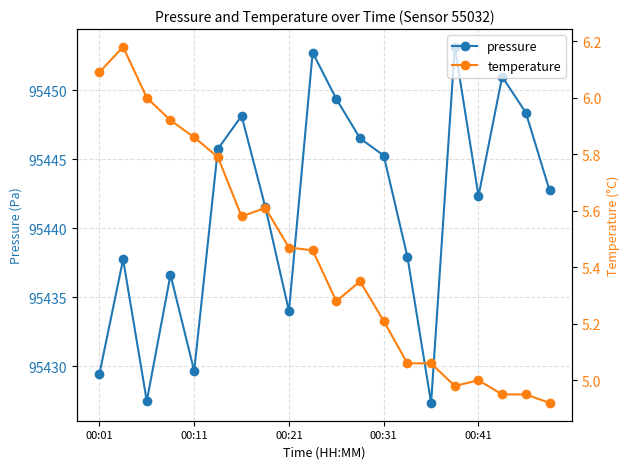

How many interior local valleys does the temperature series have?

3